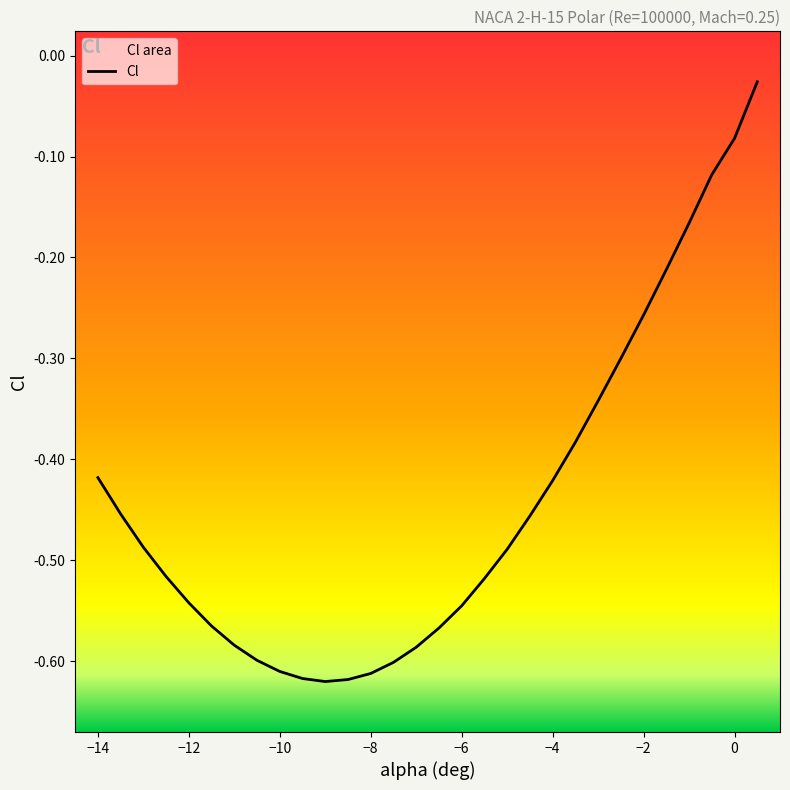

What is the approximate value at -5.5?

-0.5